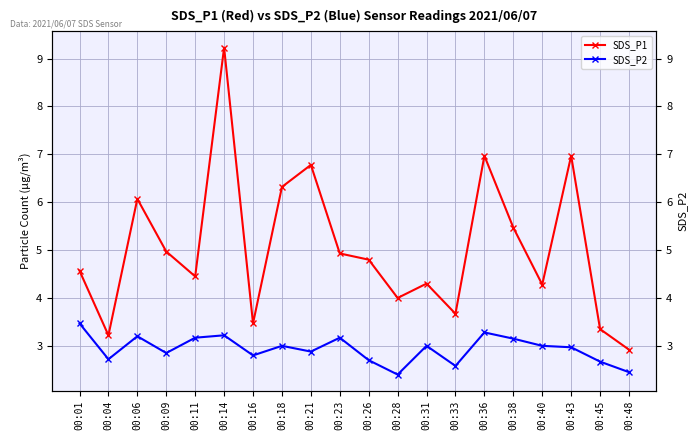

Between 00:33 and 00:36, which series saw the biggest shift?

SDS_P1